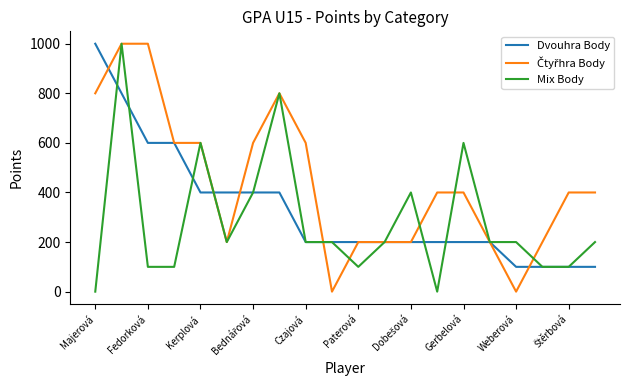

What is the maximum value for Dvouhra Body?

1000